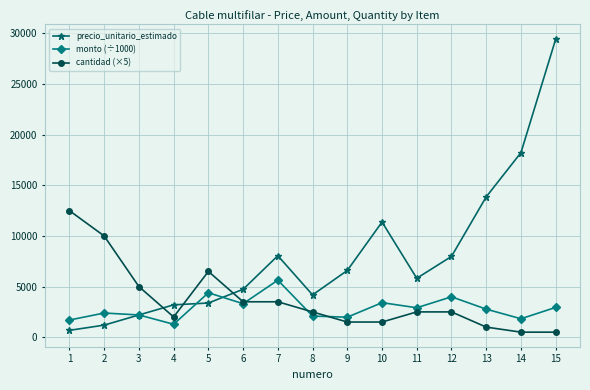

Where is precio_unitario_estimado nearest to the value 15062?

13